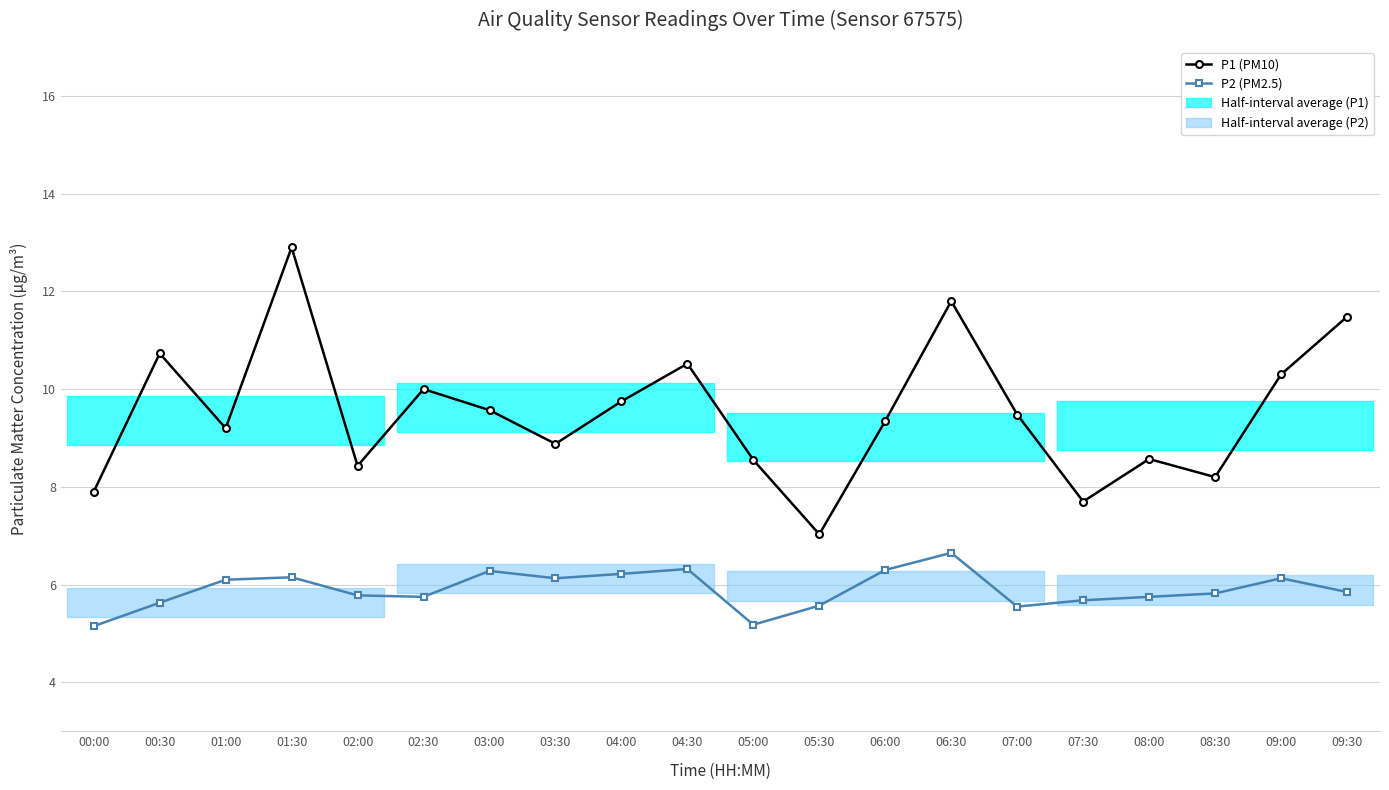

Is the value of P2 (PM2.5) at 06:30 greater than the value of P1 (PM10) at 01:00?

No